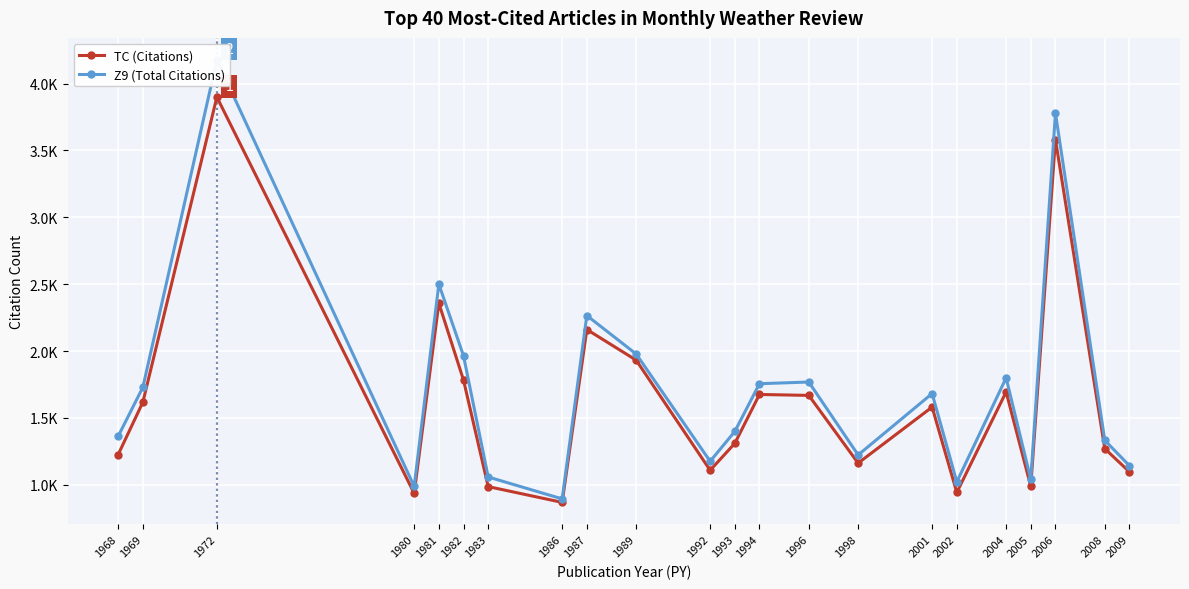

Rank the categories by Z9 (Total Citations) value from lowest to highest.

1986, 1980, 2002, 2005, 1983, 2009, 1992, 1998, 2008, 1968, 1993, 2001, 1969, 1994, 1996, 2004, 1982, 1989, 1987, 1981, 2006, 1972